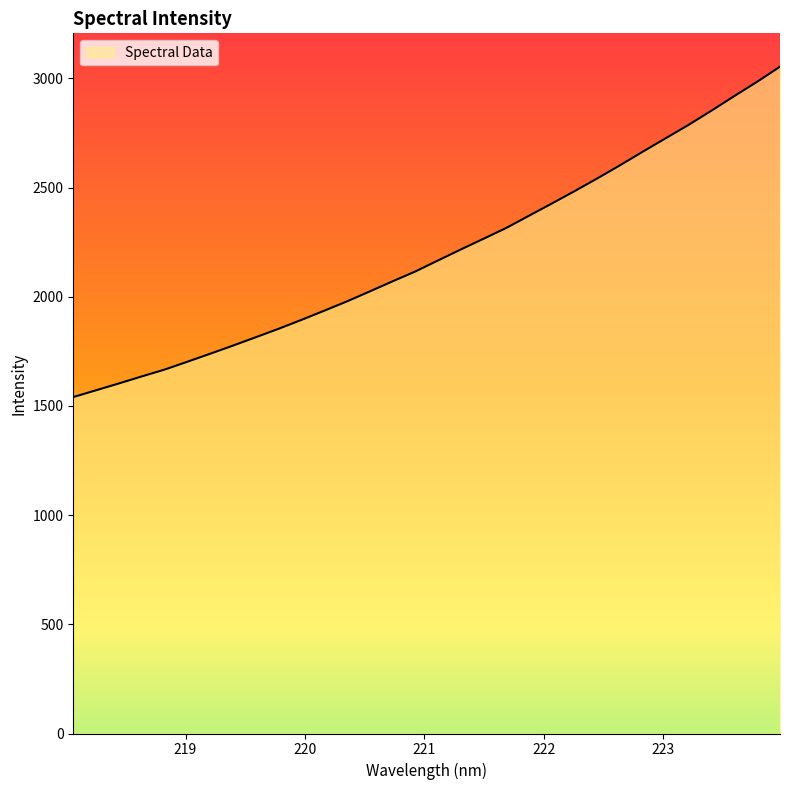

What is the minimum value shown in the chart?

1540.7